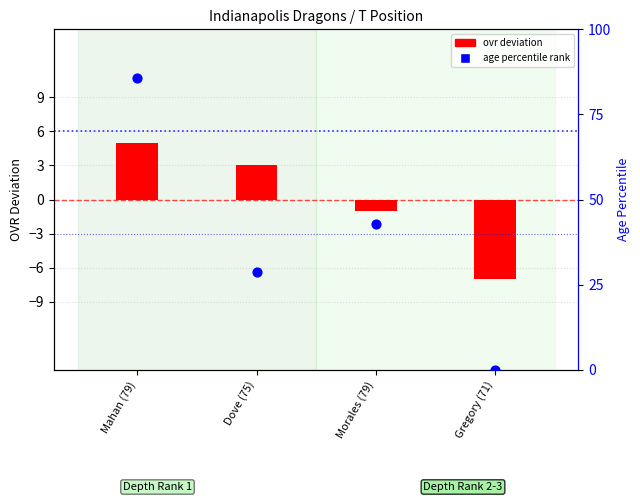

What are all the series names shown in the legend?

ovr deviation, age percentile rank